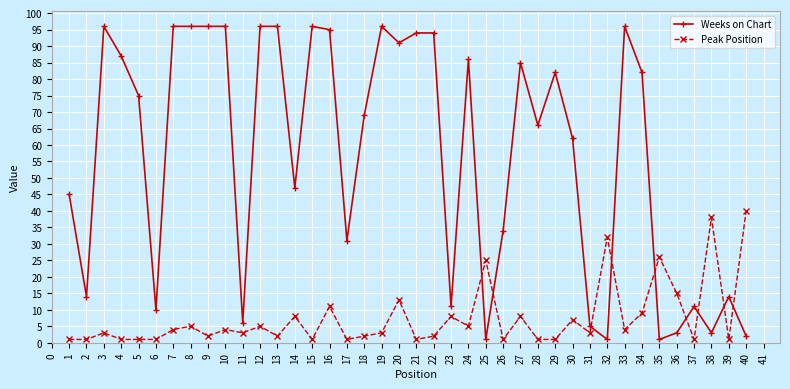

Where does the Weeks on Chart series first go above 75?

3